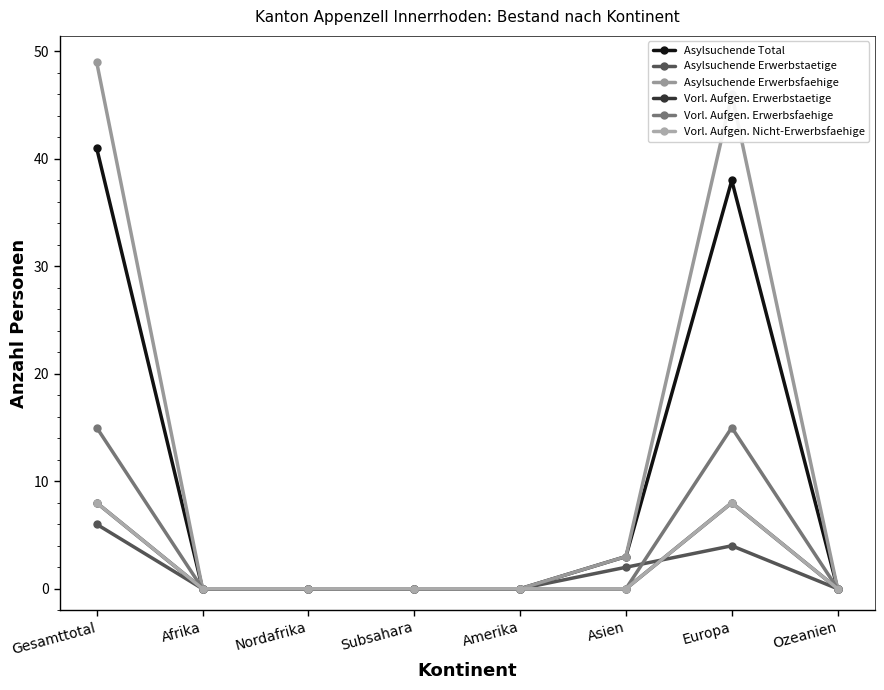

Is it true that Vorl. Aufgen. Nicht-Erwerbsfaehige equals 8 at Gesamttotal?

True